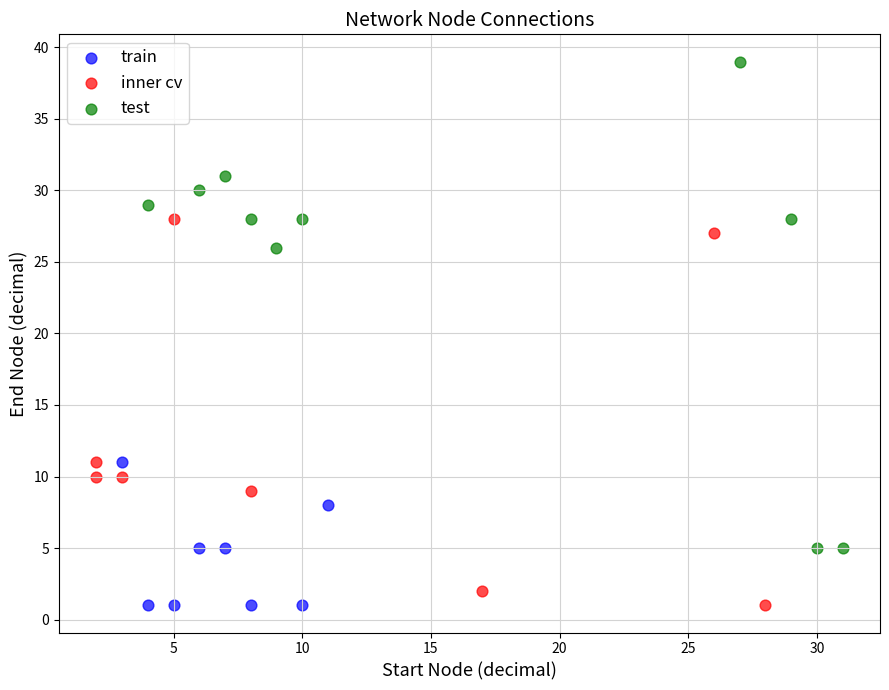

Which series contains the highest Y value?

test